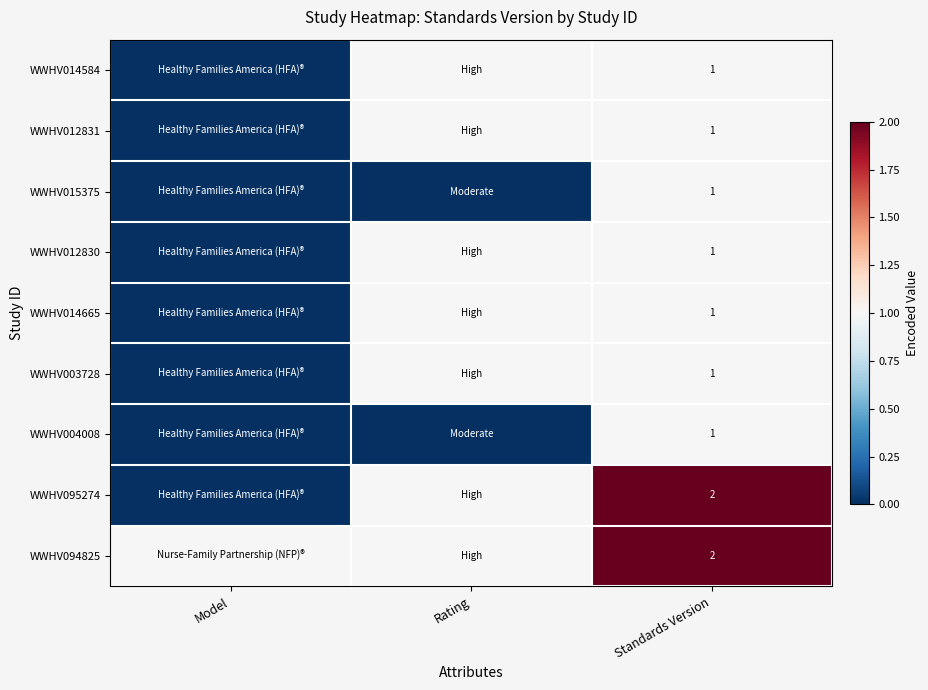

What is the total value across all series at Standards Version?

11